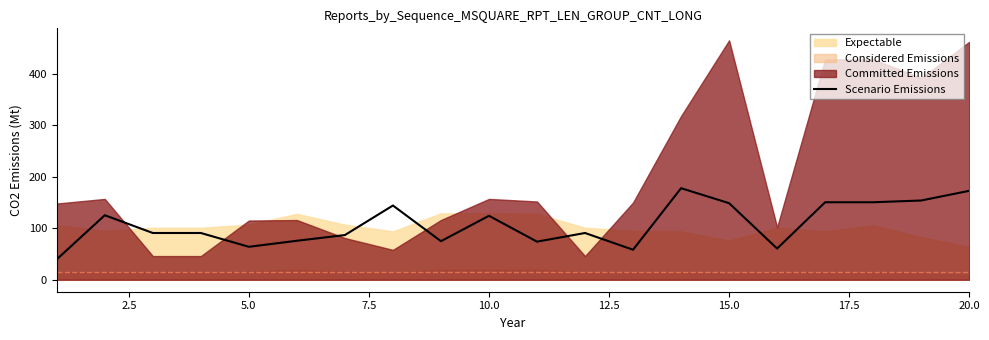

How many interior local peaks (higher than both neighbors) does the data have?

5